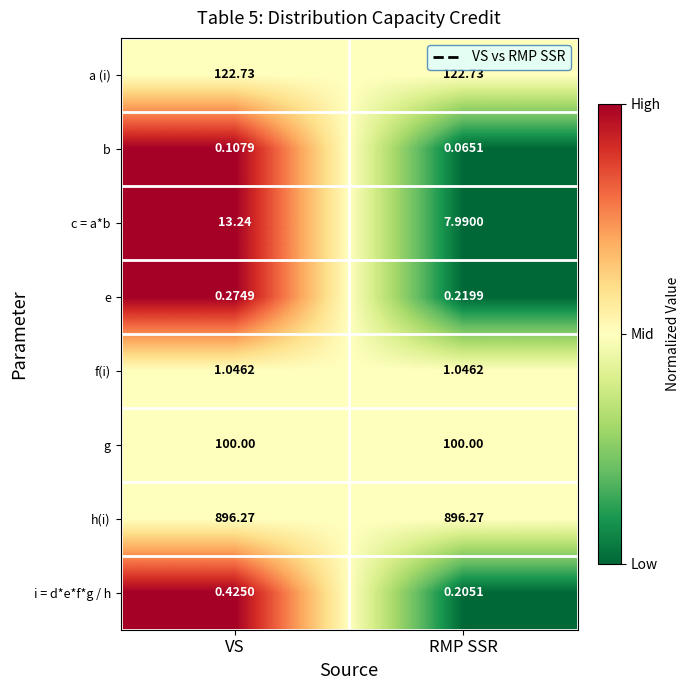

Rank the series by their maximum value, from highest to lowest.

h(i), a (i), g, c = a*b, f(i), i = d*e*f*g / h, e, b